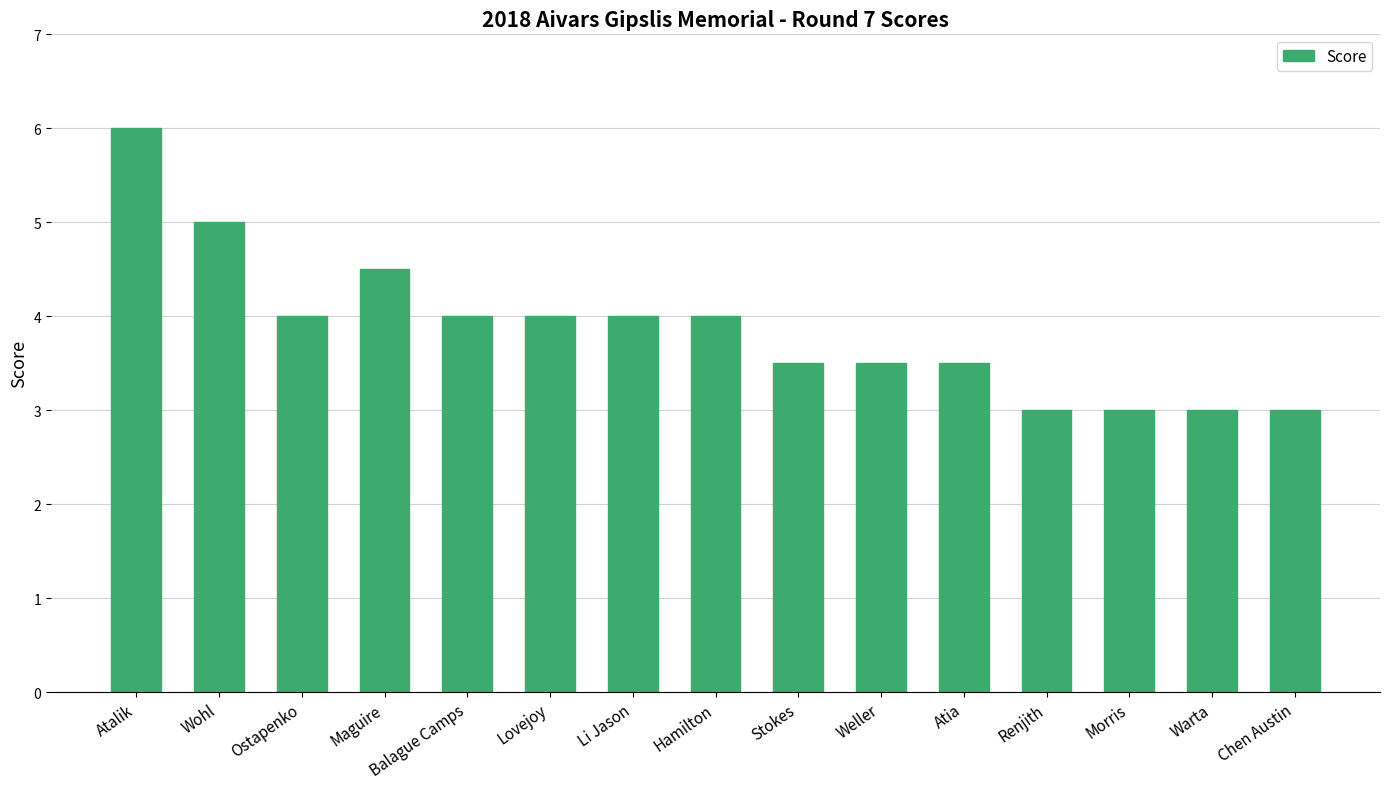

What value does the data have at Chen Austin?

3.0